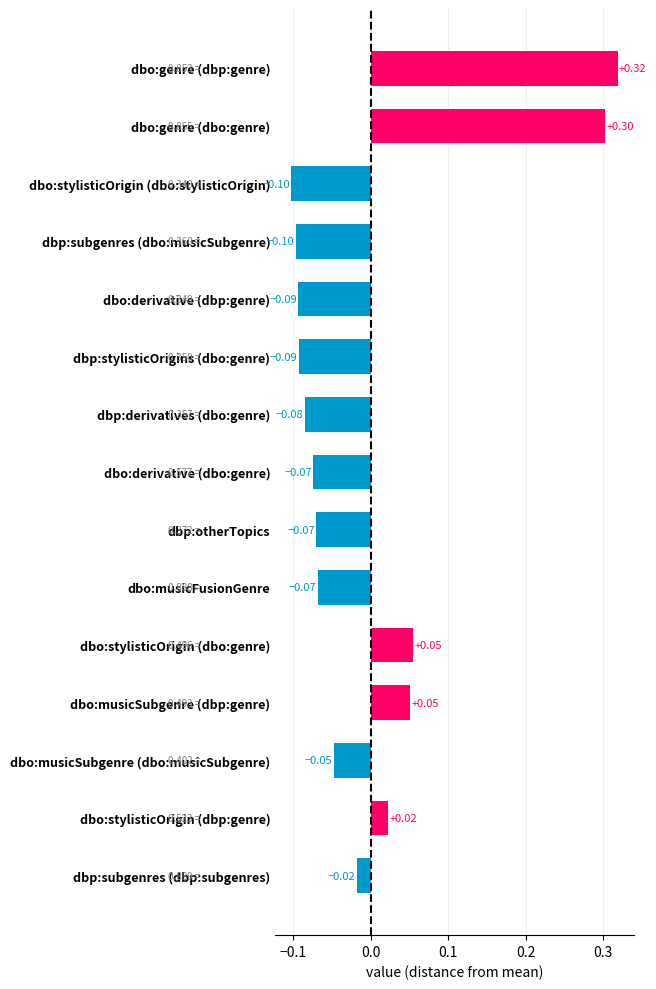

Which category has the highest value across all series?

dbo:genre (dbp:genre)